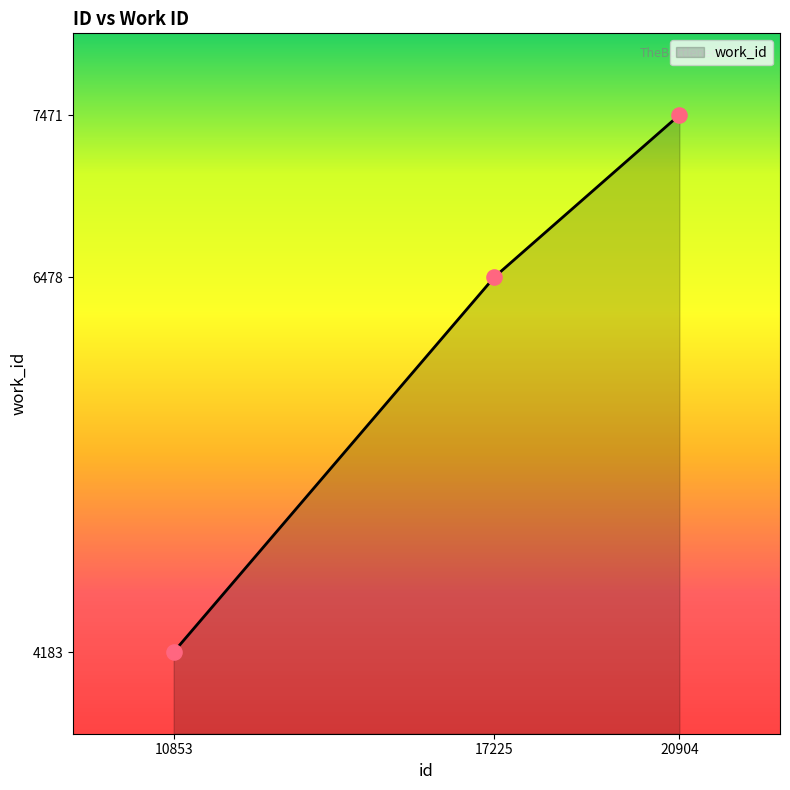

What is the change in value from 10853 to 17225?

+2295